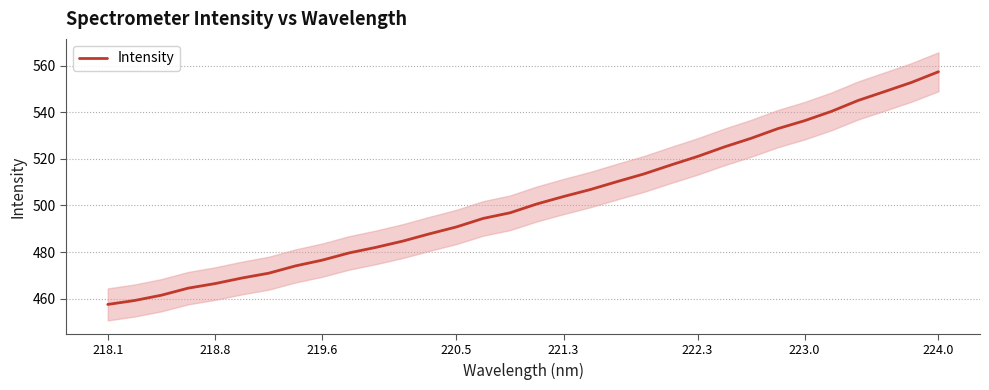

What is the average value?

501.8